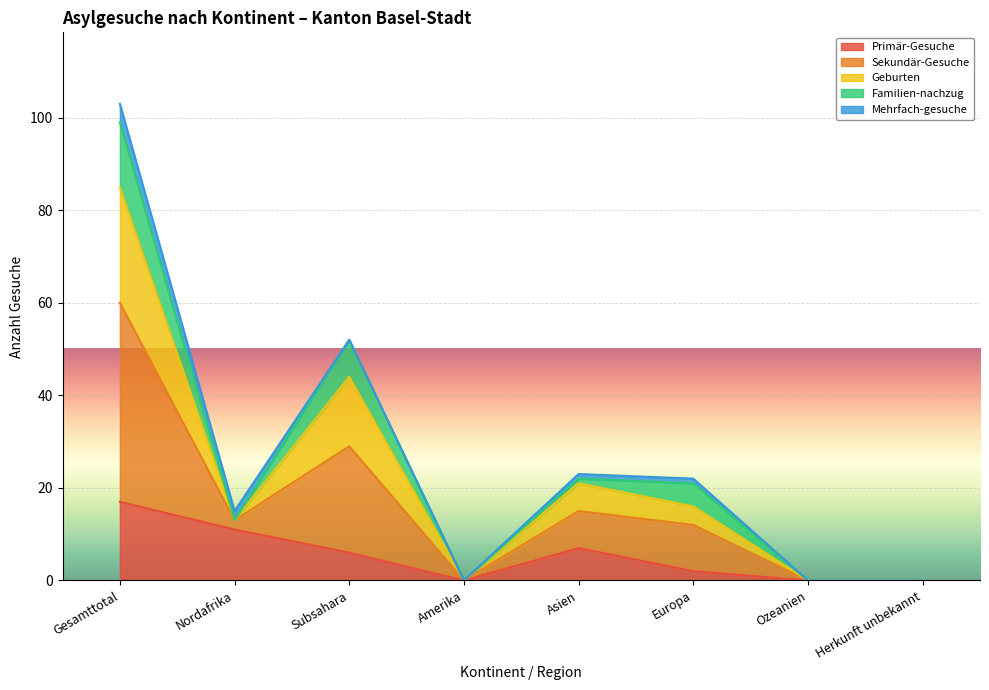

Which series has the widest spread of values?

Sekundär-Gesuche